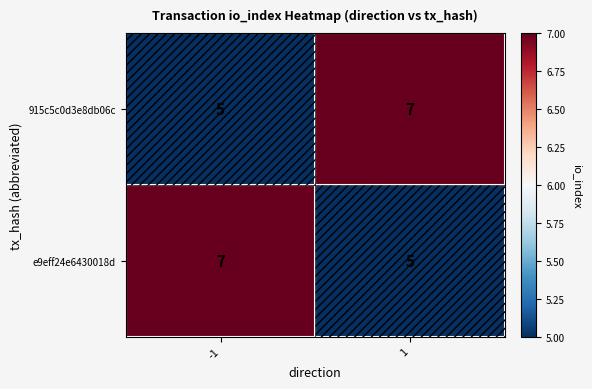

What is the total value across all series at -1?

12